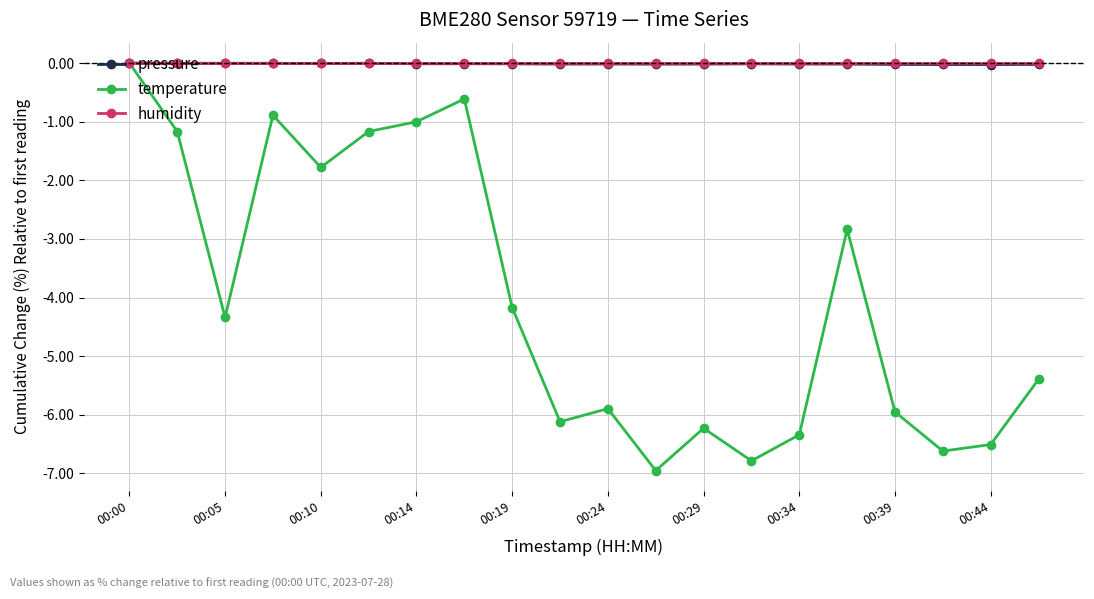

What is the minimum value shown in the chart?

-7.0